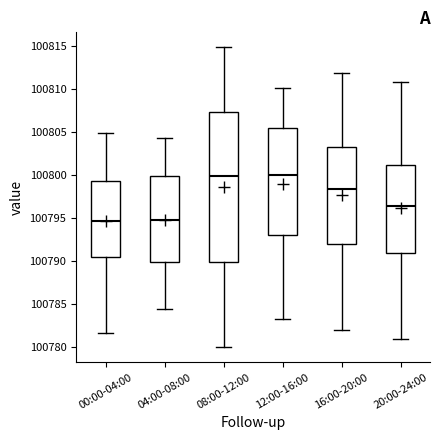

Where is the lower edge of the box for 20:00-24:00 on the y-axis? The values are not printed on the chart, so give them approximately, as read against the axis.

100791.0